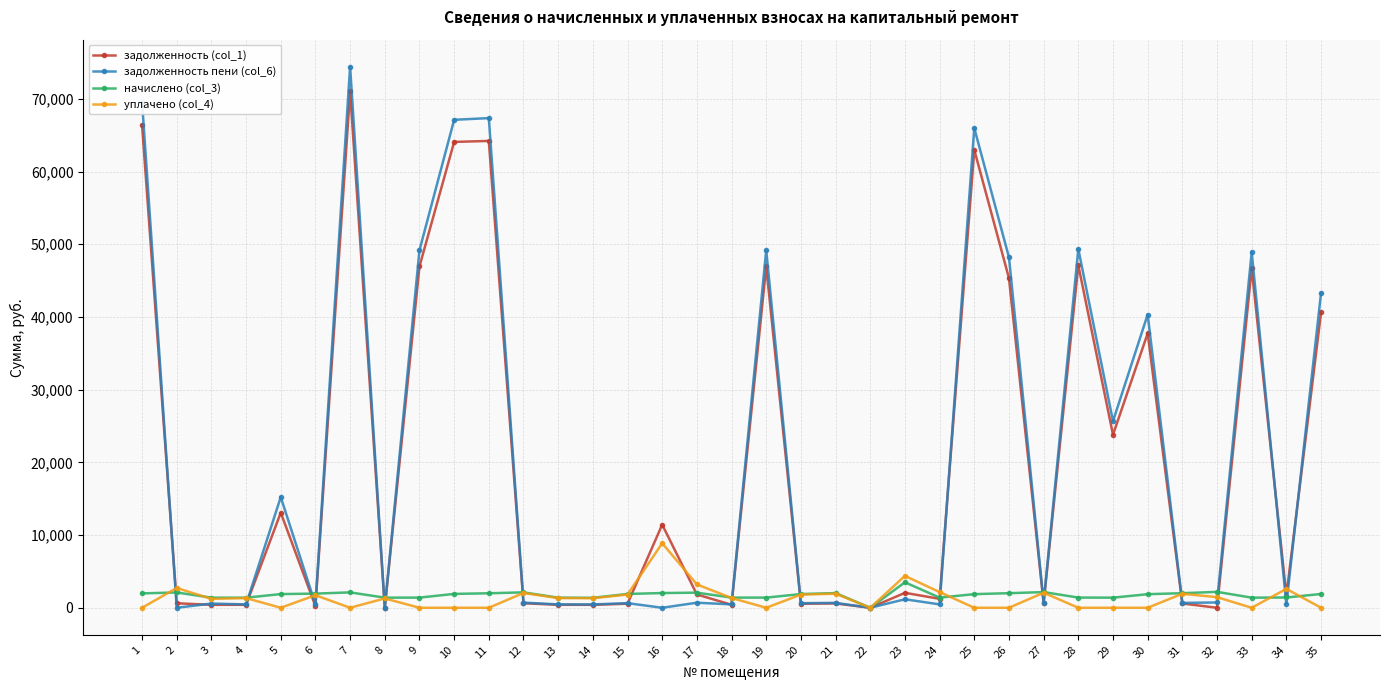

Is it true that уплачено (col_4) equals 0.0 at 28?

True